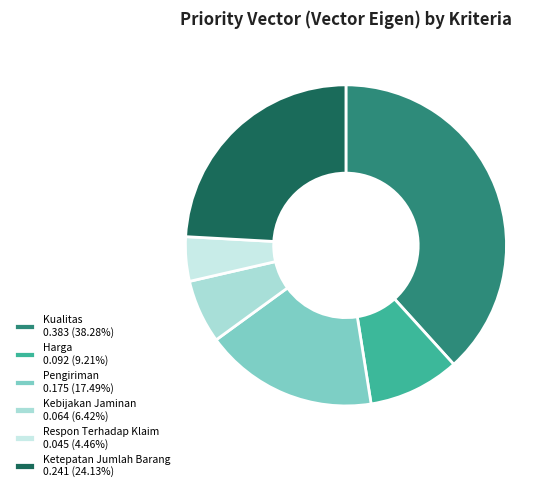

Combined, do Ketepatan Jumlah Barang and Harga account for over 50%?

No